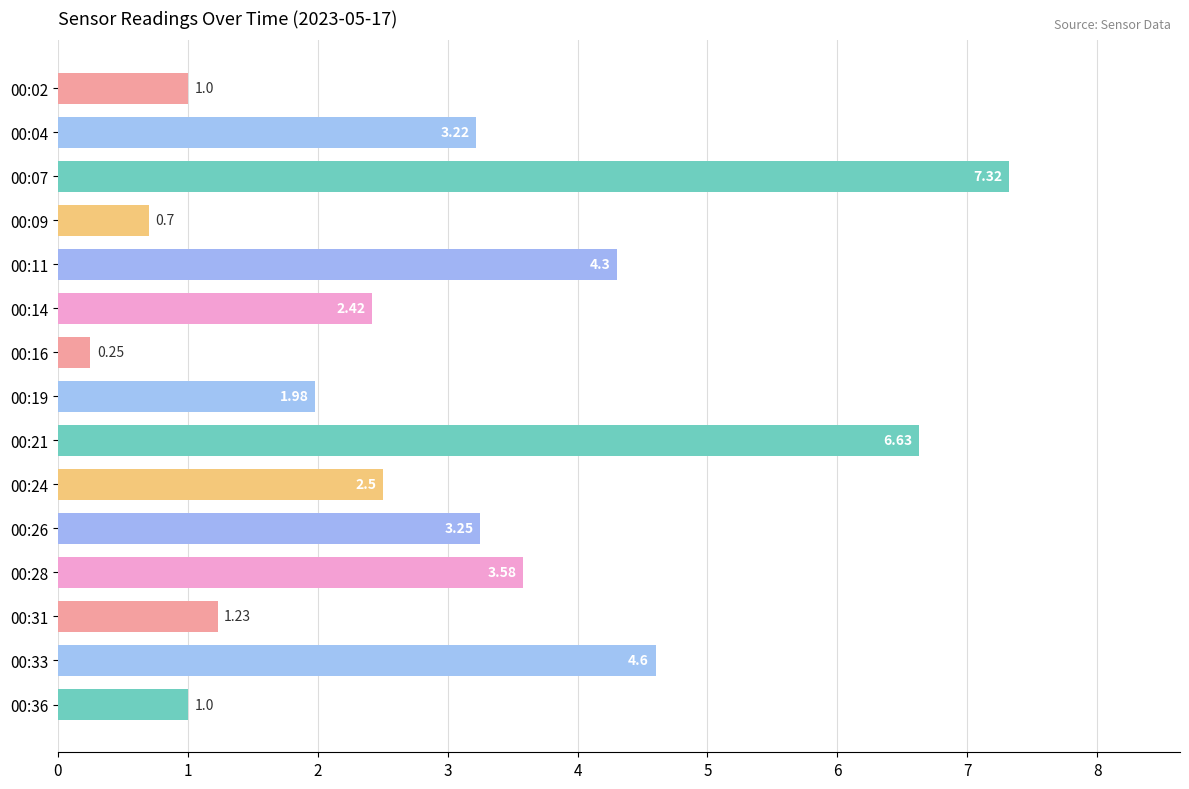

Are the bars horizontal?

Yes